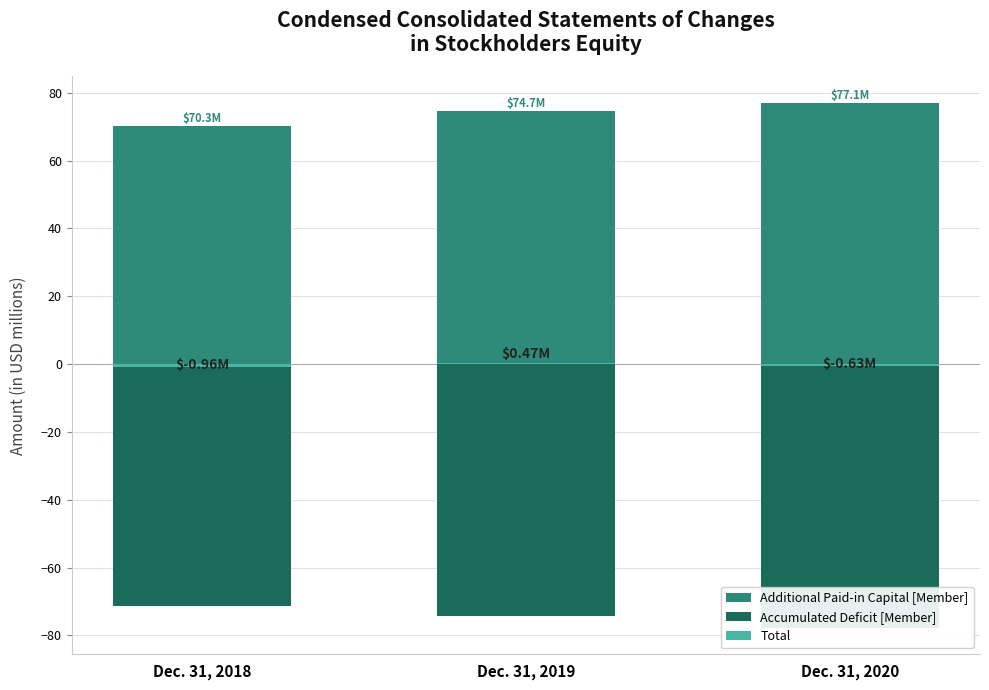

Where is Additional Paid-in Capital [Member] nearest to the value 73?

Dec. 31, 2019